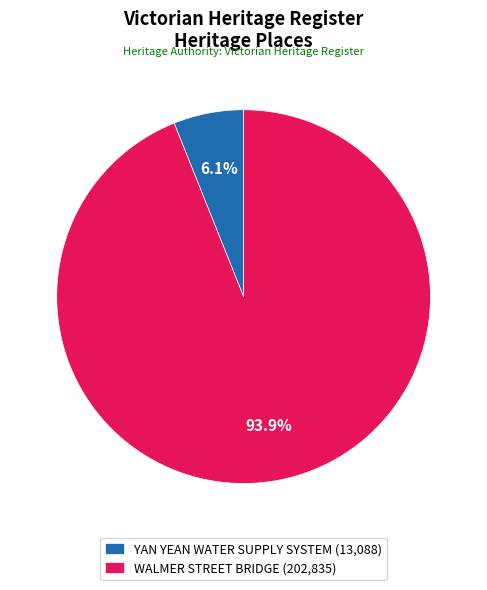

How many slices are in this pie chart?

2